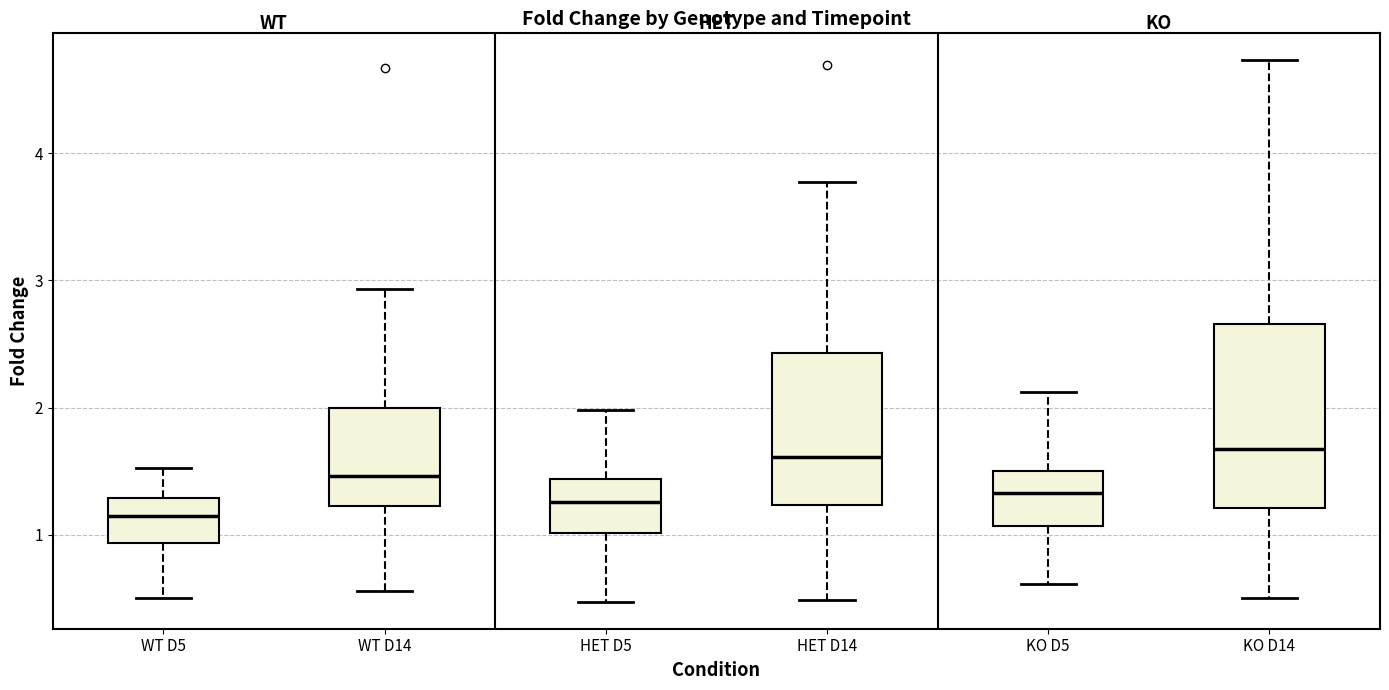

Reading left to right, read every box against the y-axis: the position of its median line, the range the box covers, and the ends of its whiskers. The values are not printed on the chart, so give them approximately, as read against the axis.

WT D5: median 1.1, box 0.9 to 1.3, whiskers 0.5 to 1.5
WT D14: median 1.5, box 1.2 to 2.0, whiskers 0.6 to 2.9
HET D5: median 1.3, box 1.0 to 1.4, whiskers 0.5 to 2.0
HET D14: median 1.6, box 1.2 to 2.4, whiskers 0.5 to 3.8
KO D5: median 1.3, box 1.1 to 1.5, whiskers 0.6 to 2.1
KO D14: median 1.7, box 1.2 to 2.7, whiskers 0.5 to 4.7